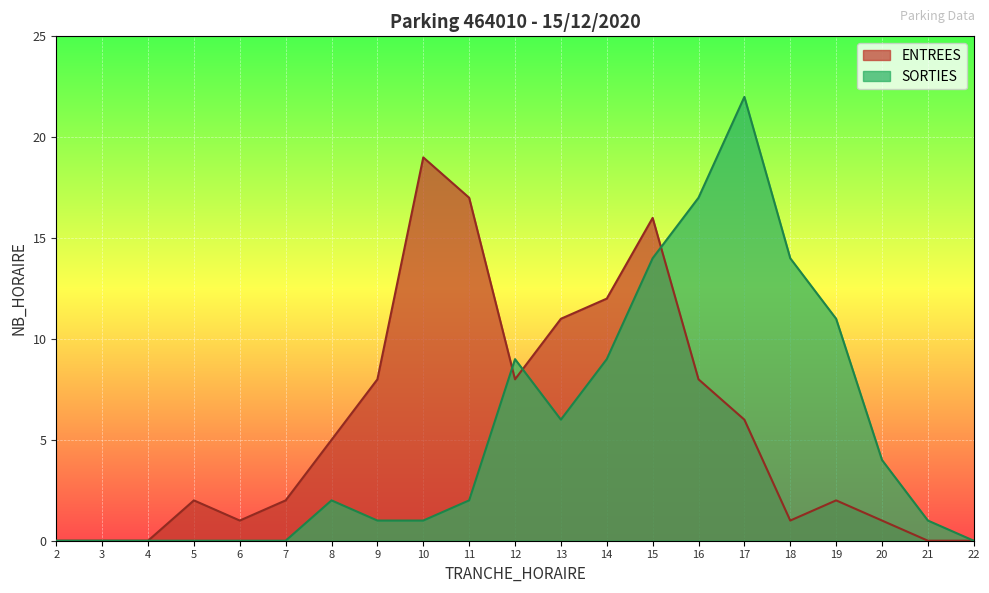

List the series in order of their overall mean, lowest first.

SORTIES, ENTREES